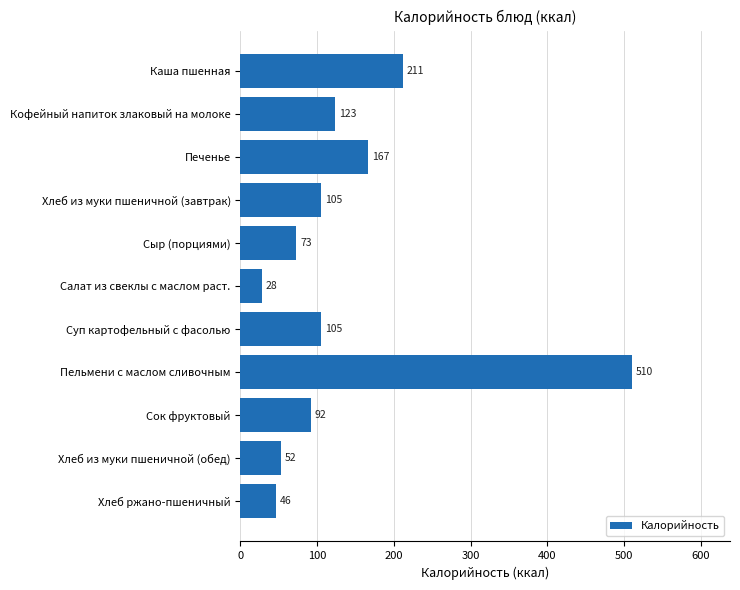

What is the minimum value shown in the chart?

28.1